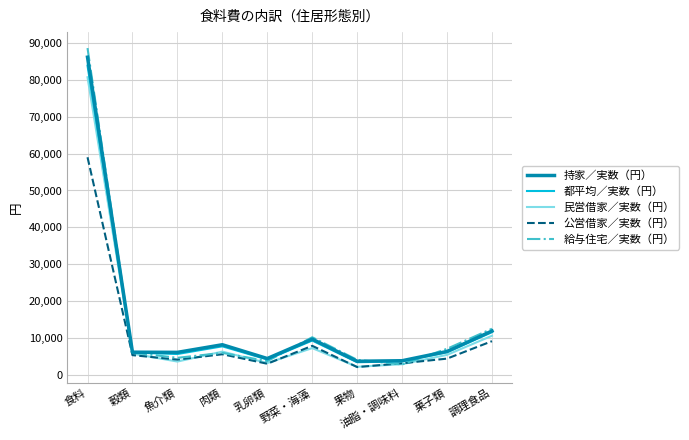

What is the difference between the highest and lowest values at 果物?

1959